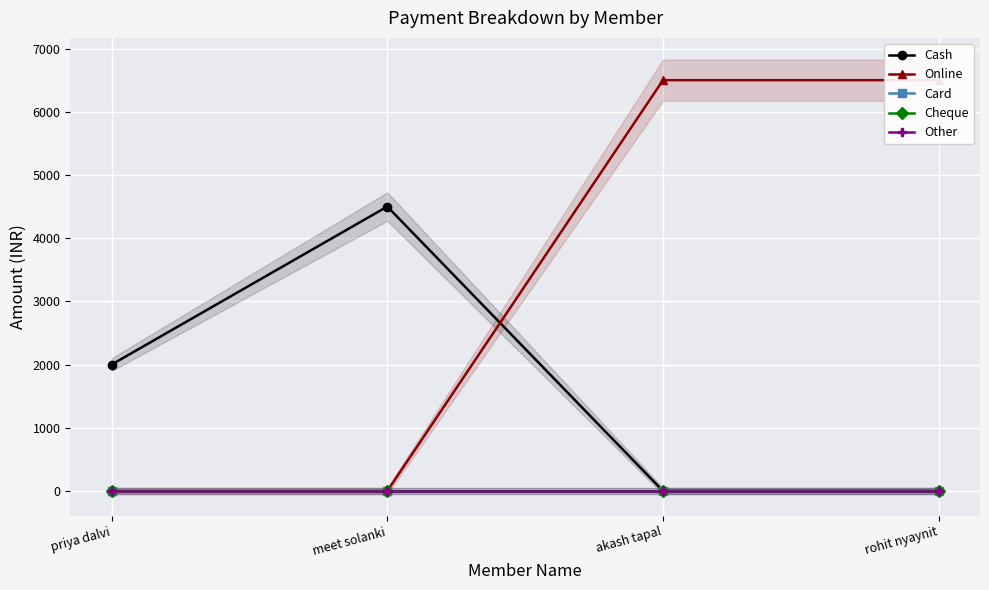

Which series has the largest range (max minus min)?

Online